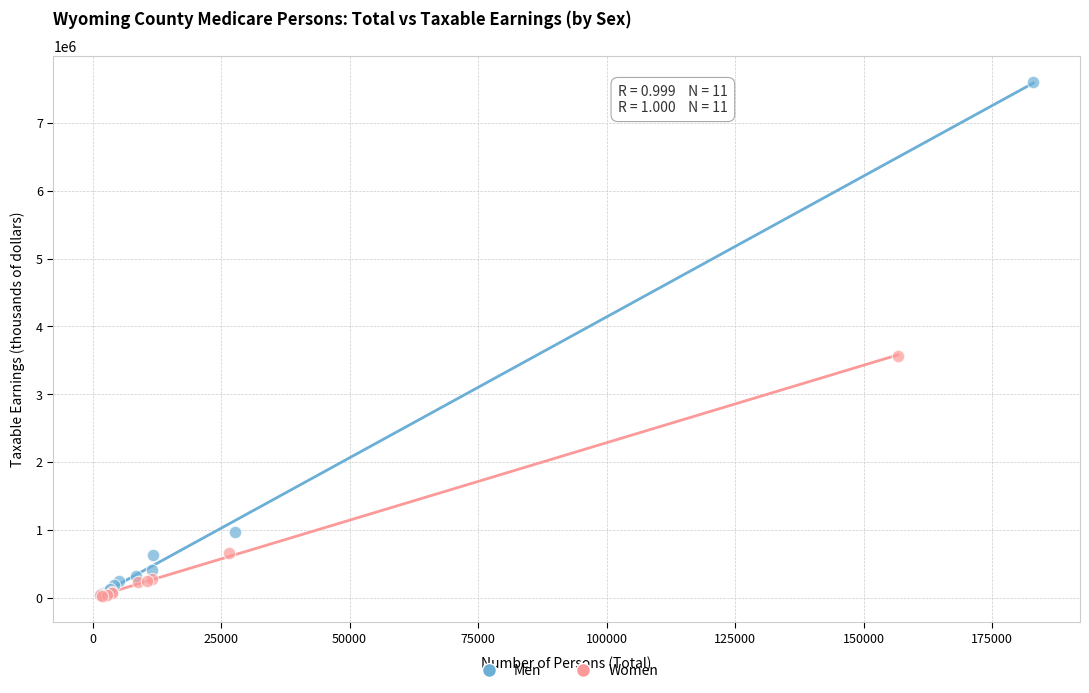

Which series reaches the maximum Y coordinate?

Men